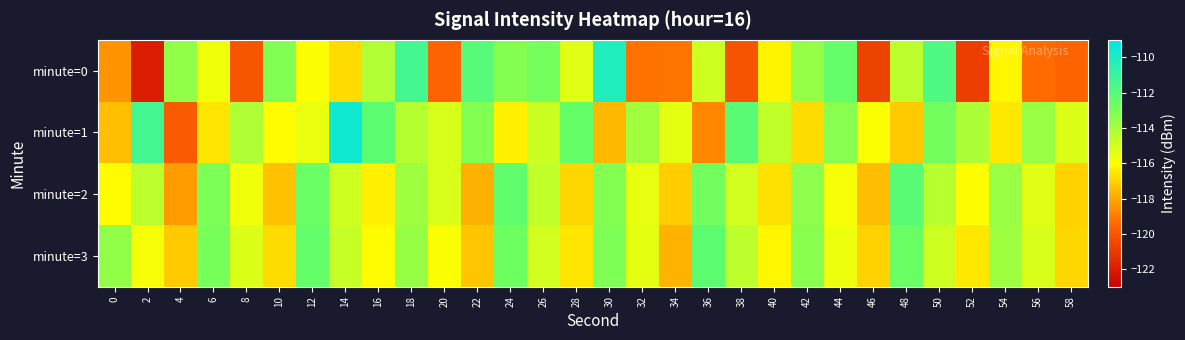

Reading left to right, extract all data points from this chart.

minute=0: 0=-118.4	2=-122.0	4=-113.5	6=-115.7	8=-120.0	10=-113.1	12=-115.9	14=-116.8	16=-114.2	18=-111.4	20=-119.6	22=-112.0	24=-113.2	26=-112.8	28=-115.3	30=-110.1	32=-119.2	34=-119.1	36=-114.9	38=-120.1	40=-116.3	42=-113.5	44=-112.4	46=-120.7	48=-114.5	50=-111.8	52=-120.9	54=-116.2	56=-119.4	58=-119.6
minute=1: 0=-117.4	2=-111.4	4=-119.9	6=-116.6	8=-114.2	10=-116.0	12=-115.5	14=-109.6	16=-112.2	18=-114.3	20=-115.1	22=-113.2	24=-116.3	26=-114.8	28=-112.5	30=-117.6	32=-113.9	34=-115.4	36=-118.7	38=-112.1	40=-114.6	42=-116.8	44=-113.3	46=-115.9	48=-117.2	50=-112.8	52=-114.1	54=-116.5	56=-113.7	58=-115.2
minute=2: 0=-116.1	2=-114.5	4=-118.2	6=-113.0	8=-115.7	10=-117.4	12=-112.6	14=-114.9	16=-116.3	18=-113.8	20=-115.1	22=-117.8	24=-112.3	26=-114.6	28=-116.9	30=-113.2	32=-115.5	34=-117.1	36=-112.8	38=-115.0	40=-116.7	42=-113.4	44=-115.8	46=-117.5	48=-112.1	50=-114.4	52=-116.0	54=-113.7	56=-115.3	58=-117.0
minute=3: 0=-113.5	2=-115.8	4=-117.2	6=-112.9	8=-115.2	10=-116.8	12=-112.4	14=-114.7	16=-116.1	18=-113.6	20=-115.9	22=-117.3	24=-112.7	26=-115.0	28=-116.6	30=-113.1	32=-115.4	34=-117.7	36=-112.2	38=-114.5	40=-116.2	42=-113.3	44=-115.6	46=-117.0	48=-112.6	50=-114.9	52=-116.5	54=-113.8	56=-115.1	58=-116.9